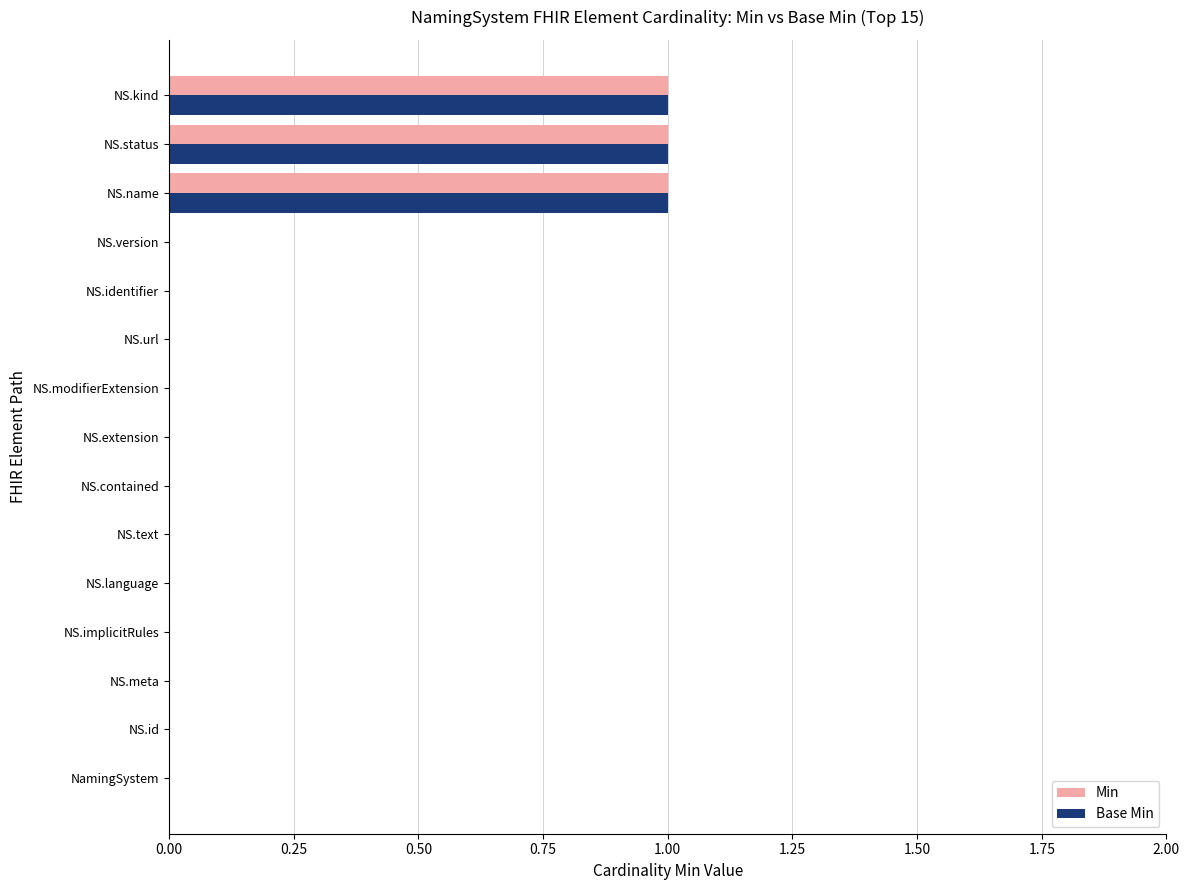

How many series are shown in this chart?

2